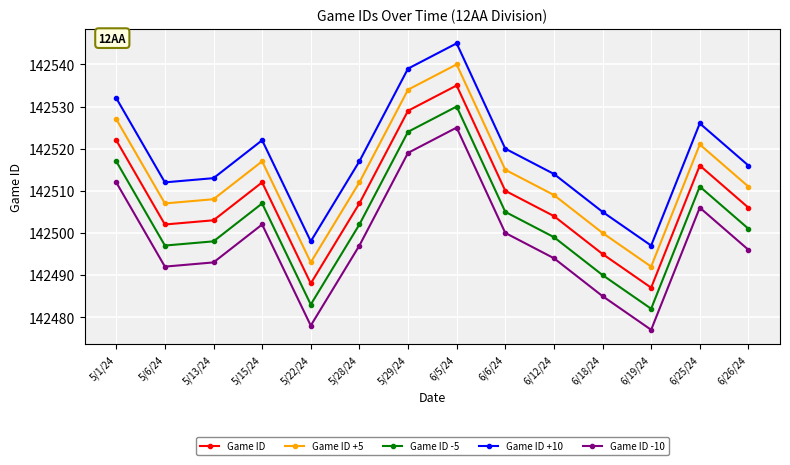

What position from the right is 6/5/24?

7